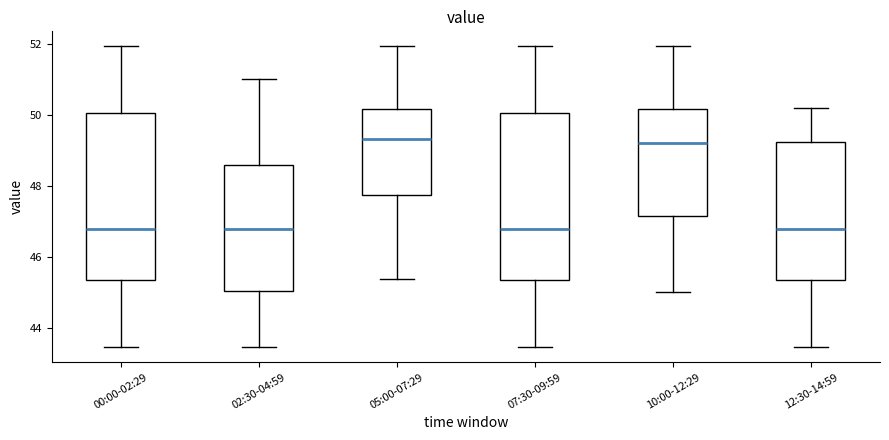

Reading left to right, transcribe this box plot: for each box, give where its median line is, the range the box spans, and where its two whiskers end, as read against the y-axis. The values are not printed on the chart, so give them approximately, as read against the axis.

00:00-02:29: median 46.8, box 45.4 to 50.0, whiskers 43.4 to 52.0
02:30-04:59: median 46.8, box 45.0 to 48.6, whiskers 43.4 to 51.0
05:00-07:29: median 49.4, box 47.8 to 50.2, whiskers 45.4 to 52.0
07:30-09:59: median 46.8, box 45.4 to 50.0, whiskers 43.4 to 52.0
10:00-12:29: median 49.2, box 47.2 to 50.2, whiskers 45.0 to 52.0
12:30-14:59: median 46.8, box 45.4 to 49.2, whiskers 43.4 to 50.2